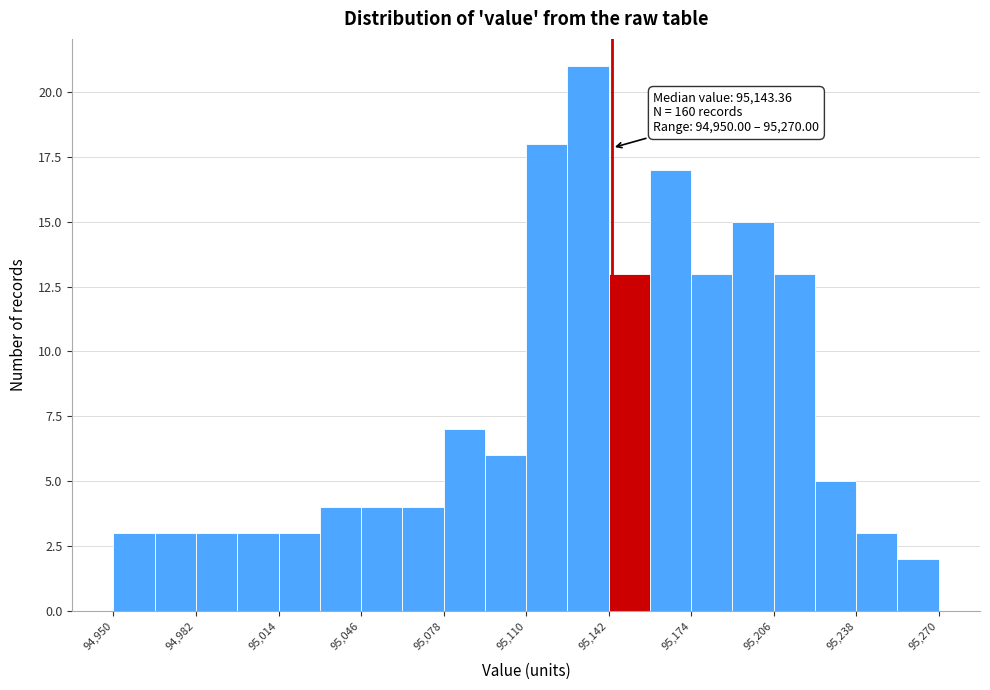

Around what value on the x-axis is the tallest bar? Give the approximate position of its centre, as read against the axis.

95135